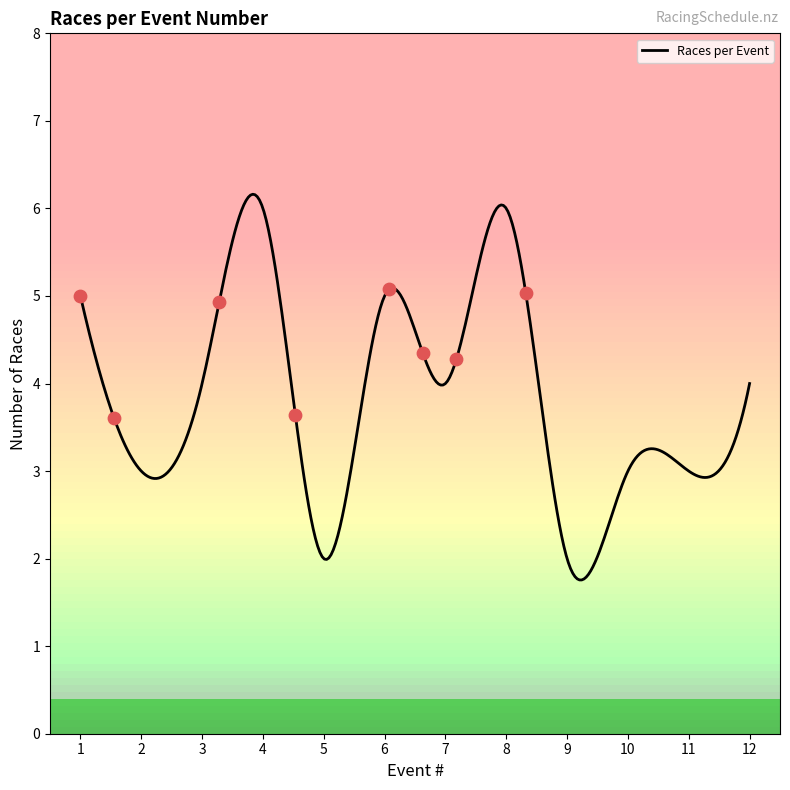

What is the greatest value displayed?

6.2